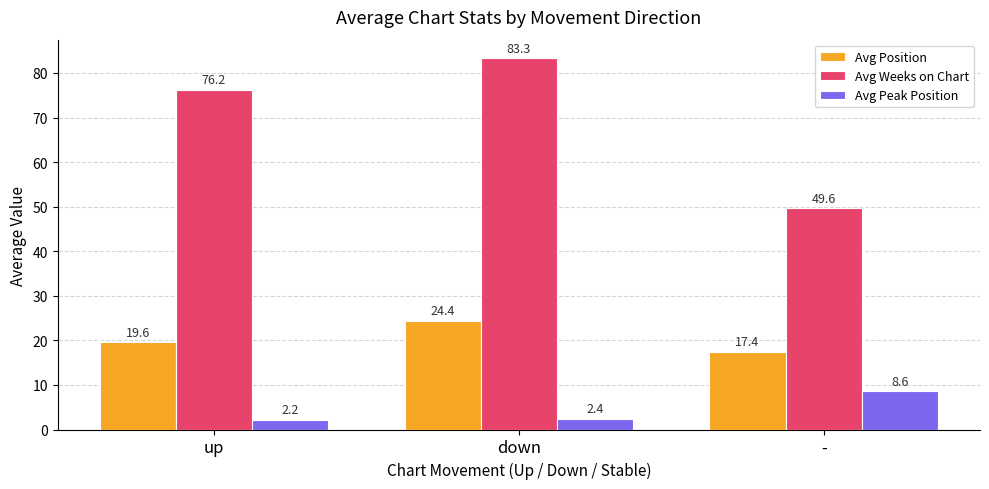

At which label does Avg Peak Position reach its minimum?

up